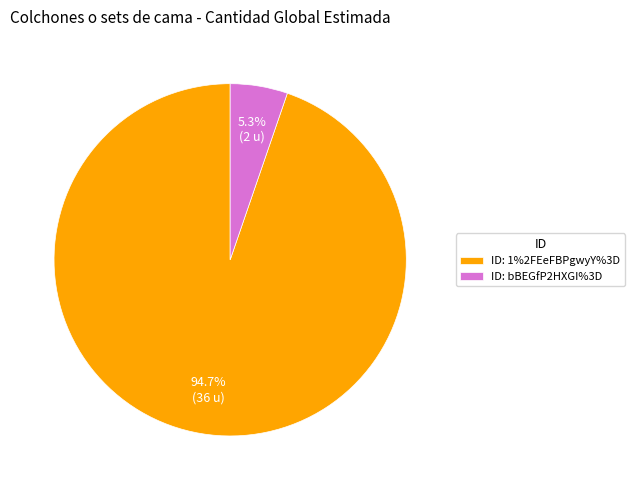

Is the sum of ID: 1%2FEeFBPgwyY%3D and ID: bBEGfP2HXGI%3D greater than half?

Yes